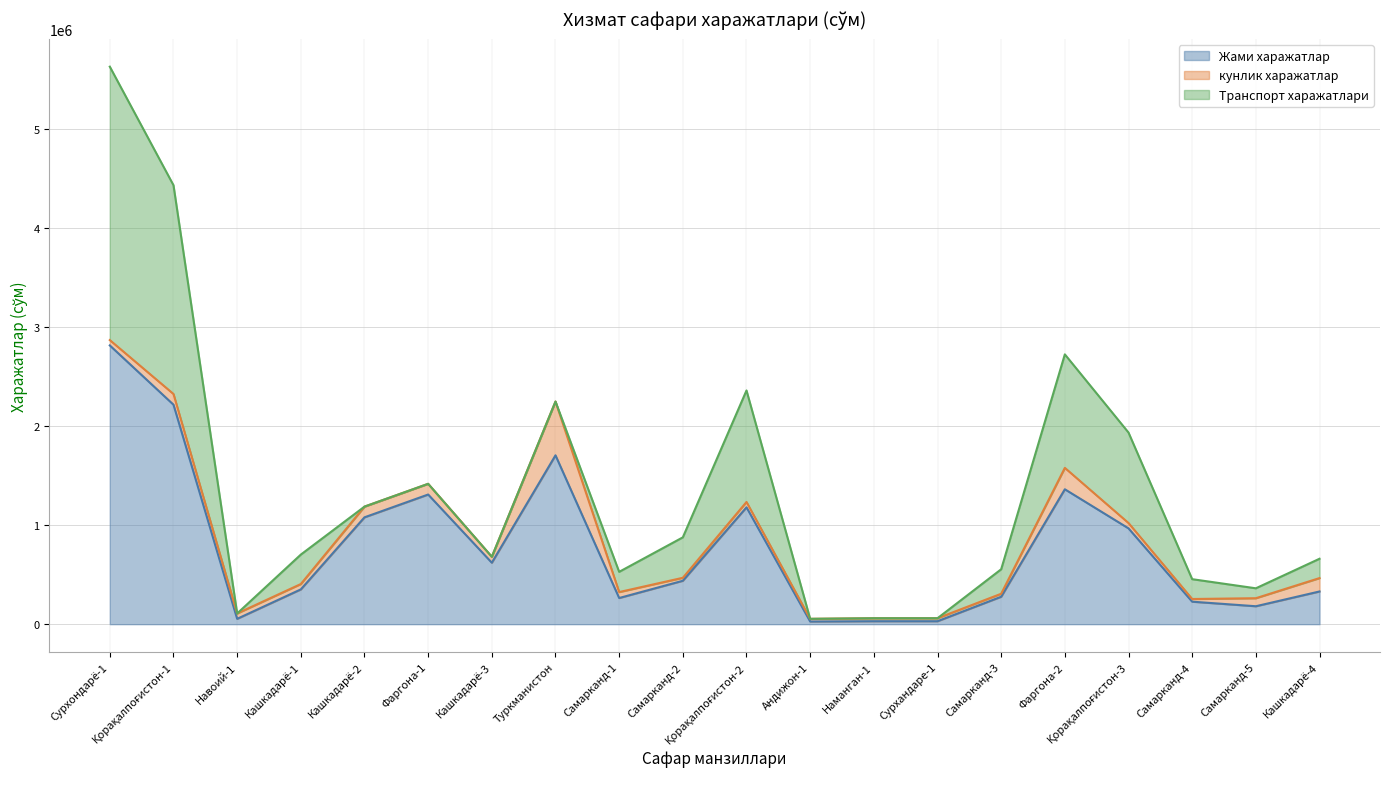

True or false: Транспорт харажатлари has a value of 279464.3 at Кашкадарё-4.

False